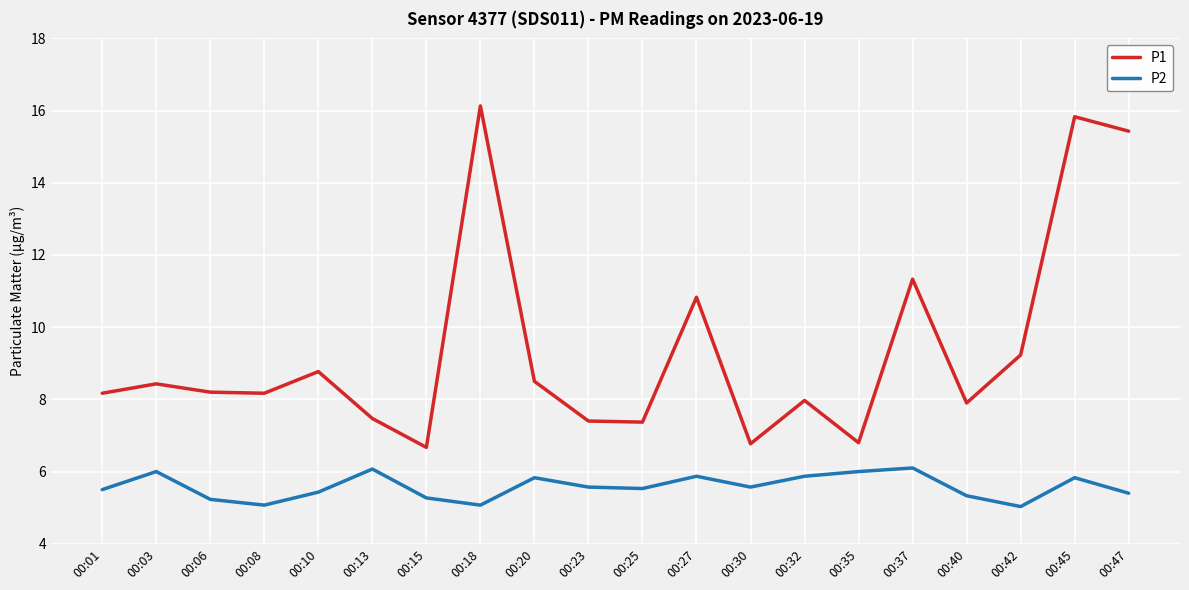

The P1 series shows 25.8 at 00:18. True or false?

False